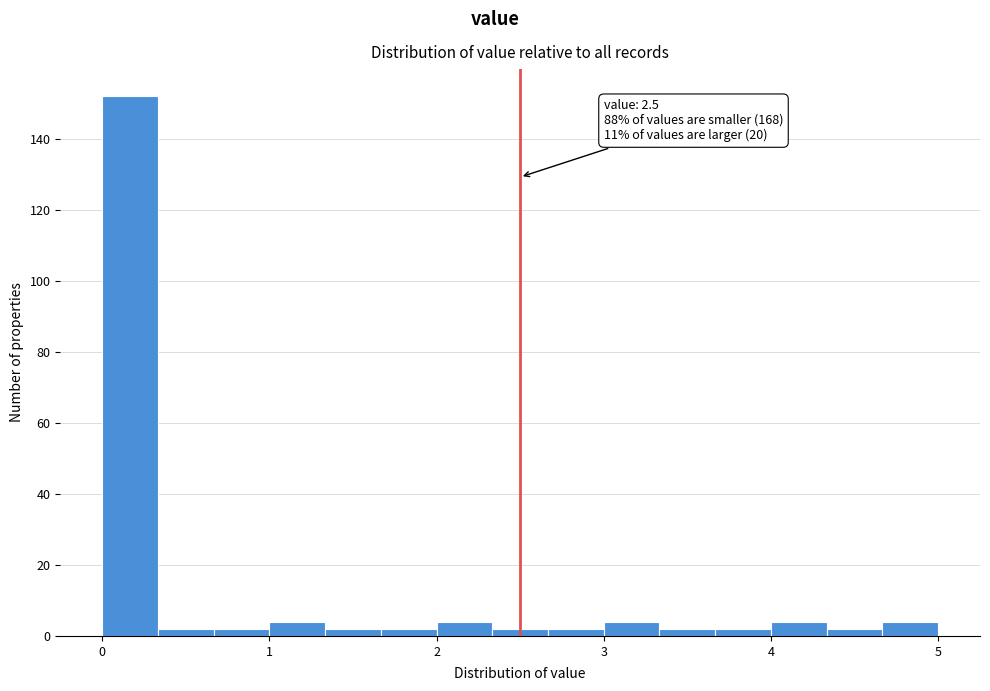

Around what value on the x-axis is the tallest bar? Give the approximate position of its centre, as read against the axis.

0.2